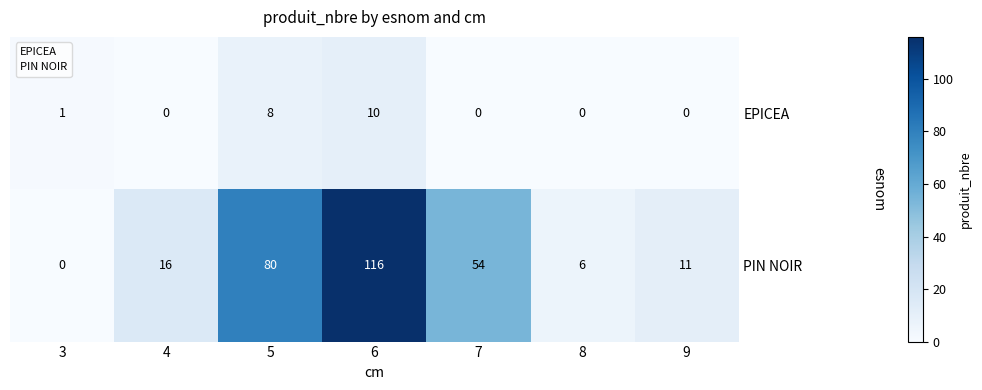

What is the difference between the highest and lowest values at 6?

106